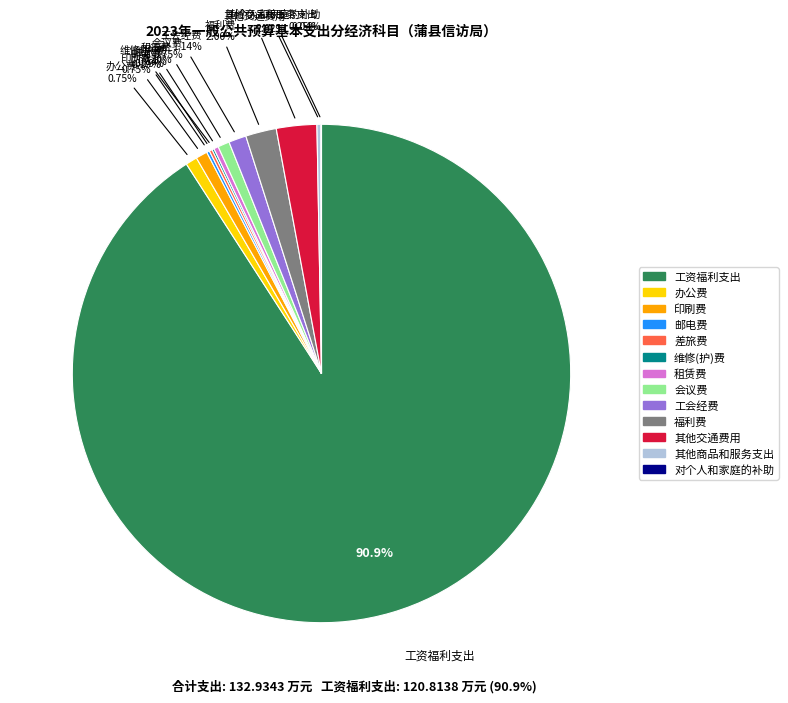

Which category accounts for the majority?

工资福利支出